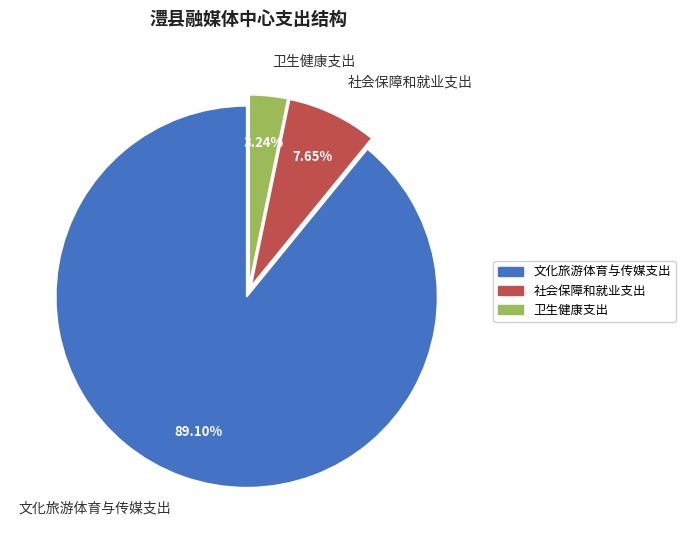

To the nearest percent, what percentage of the pie is 卫生健康支出?

3%